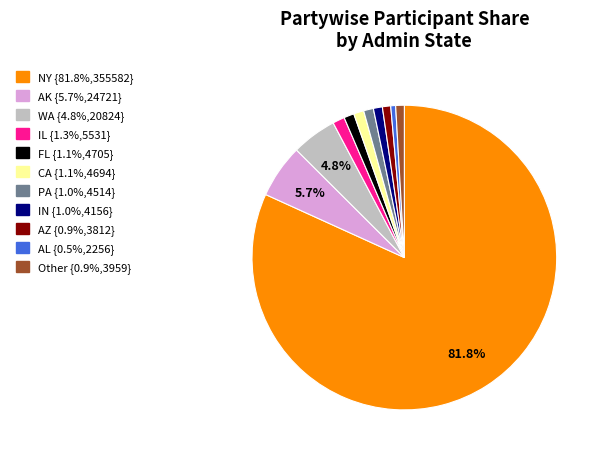

Is there any slice that represents more than half of the pie?

Yes